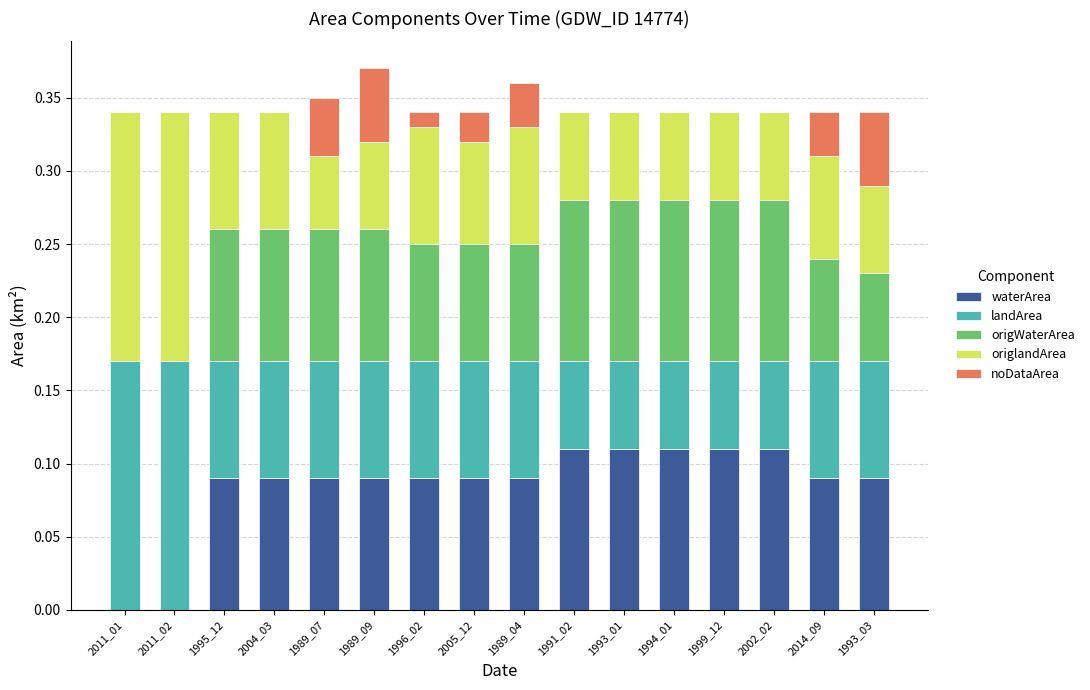

What is the total value across all series at 1989_04?

0.4